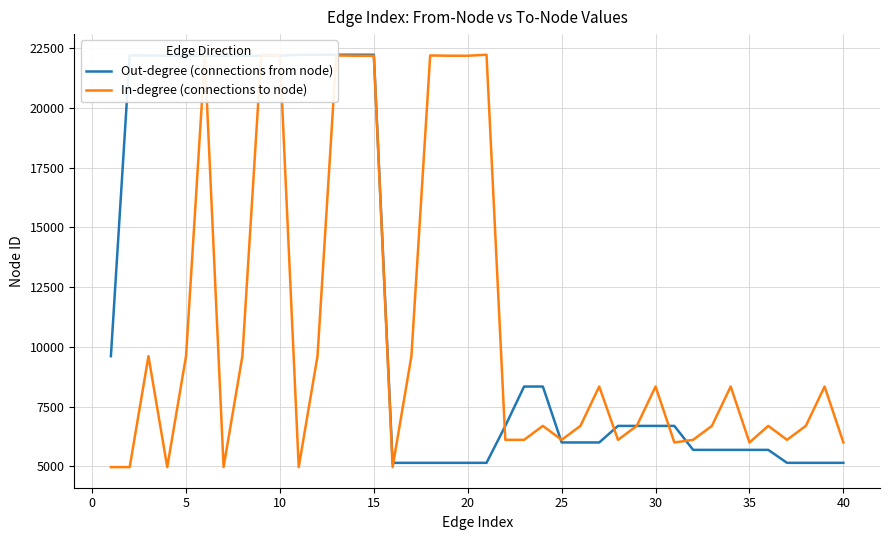

Reading left to right, list all the values displayed in this chart.

Out-degree (connections from node): 9614	22195	22195	22184	22184	22184	22183	22183	22183	22183	22226	22226	22226	22226	22226	5150	5150	5150	5150	5150	5150	6697	8343	8343	6003	6003	6003	6696	6696	6696	6696	5693	5693	5693	5693	5693	5150	5150	5150	5150
In-degree (connections to node): 4972	4972	9614	4972	9614	22195	4972	9614	22195	22184	4972	9614	22195	22184	22183	4972	9614	22195	22184	22183	22226	6113	6113	6697	6113	6697	8343	6113	6697	8343	6003	6113	6697	8343	6003	6696	6113	6697	8343	6003